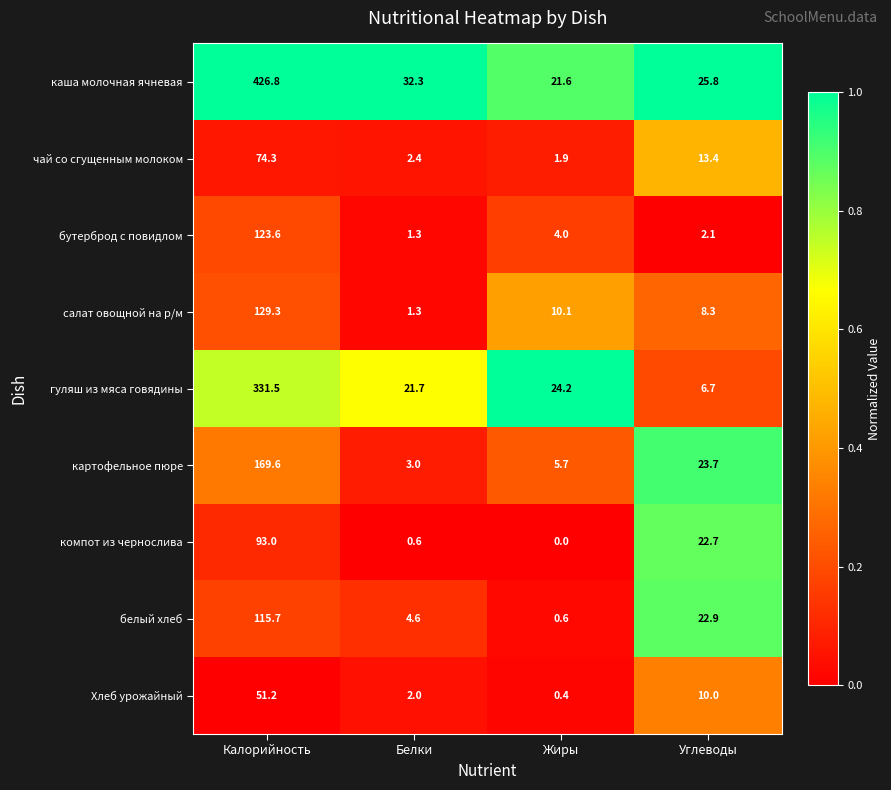

Where is каша молочная ячневая nearest to the value 224?

Белки